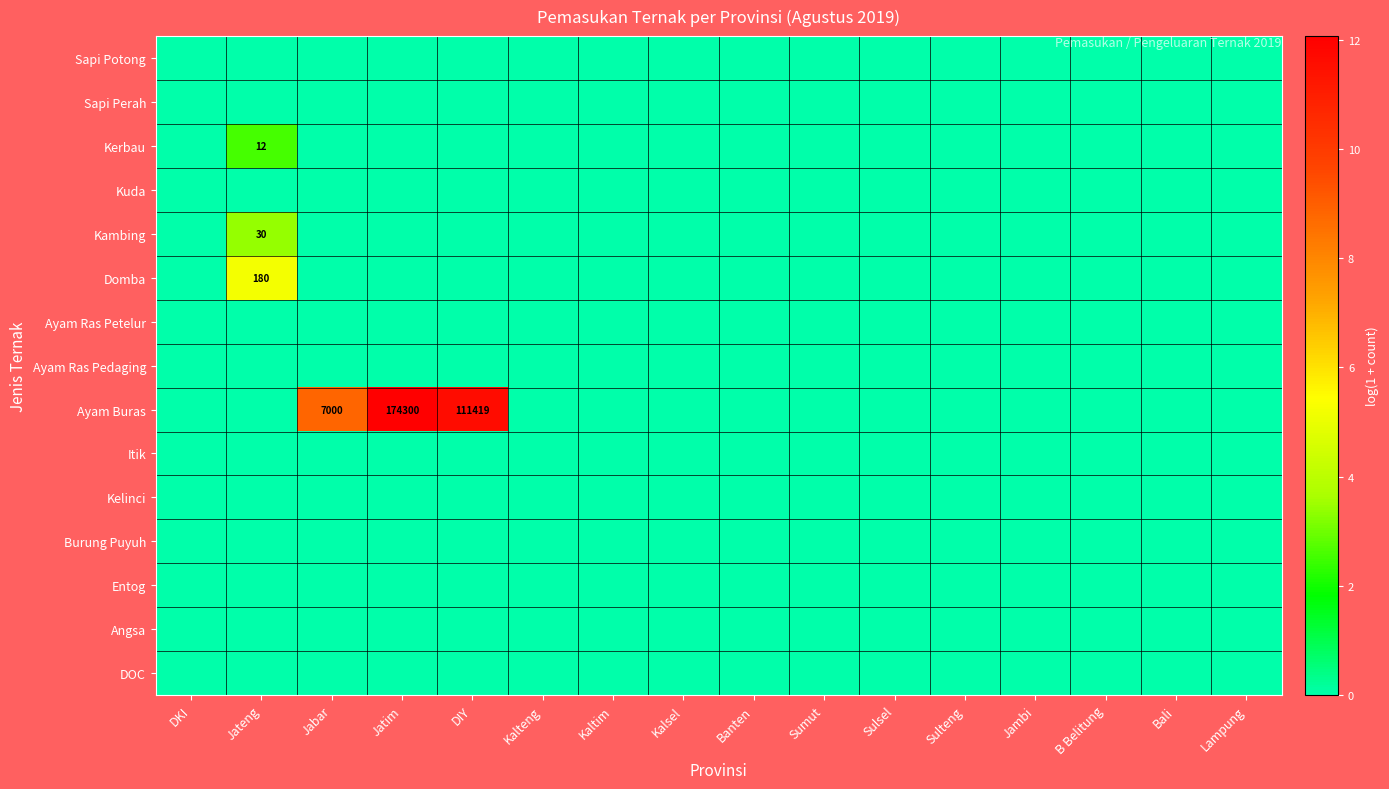

Which series has the widest spread of values?

Ayam Buras